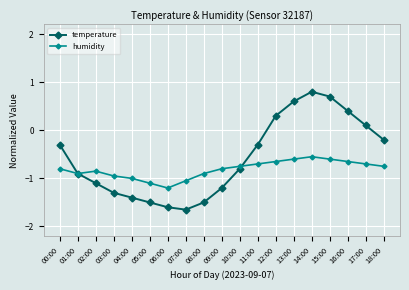

Which series changed the most between 09:00 and 10:00?

temperature